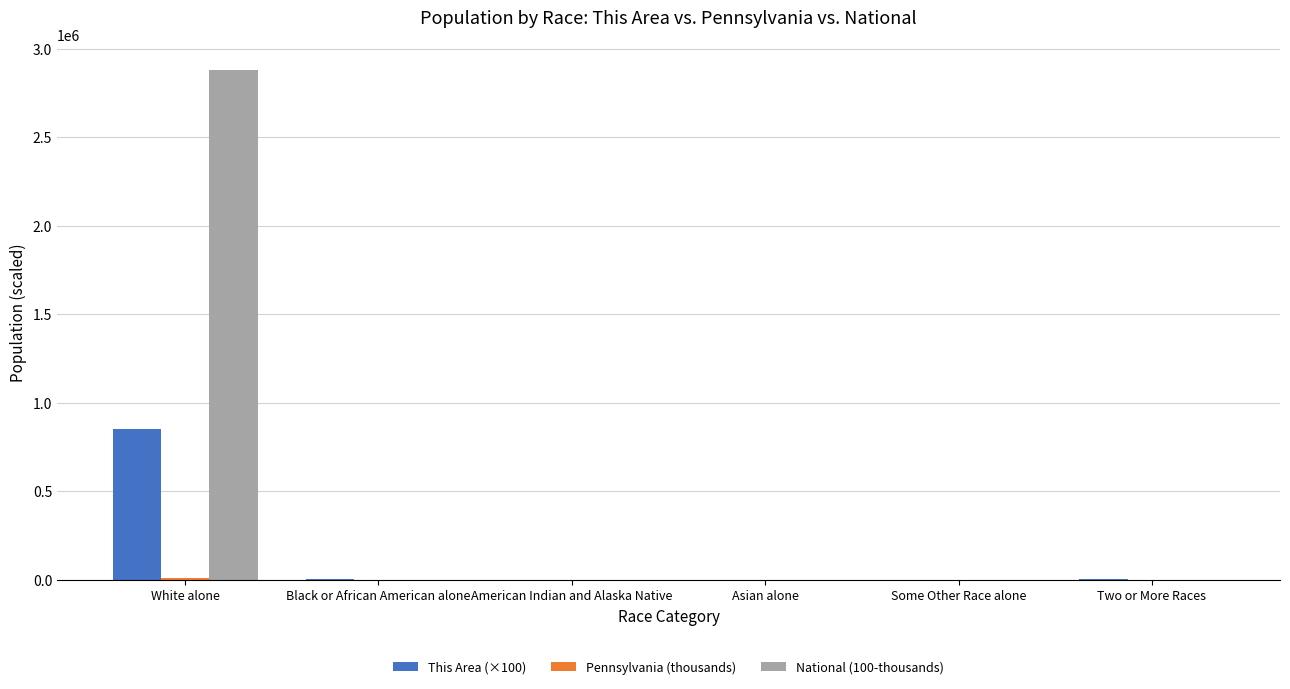

What is the maximum value shown in the chart?

2882235.5